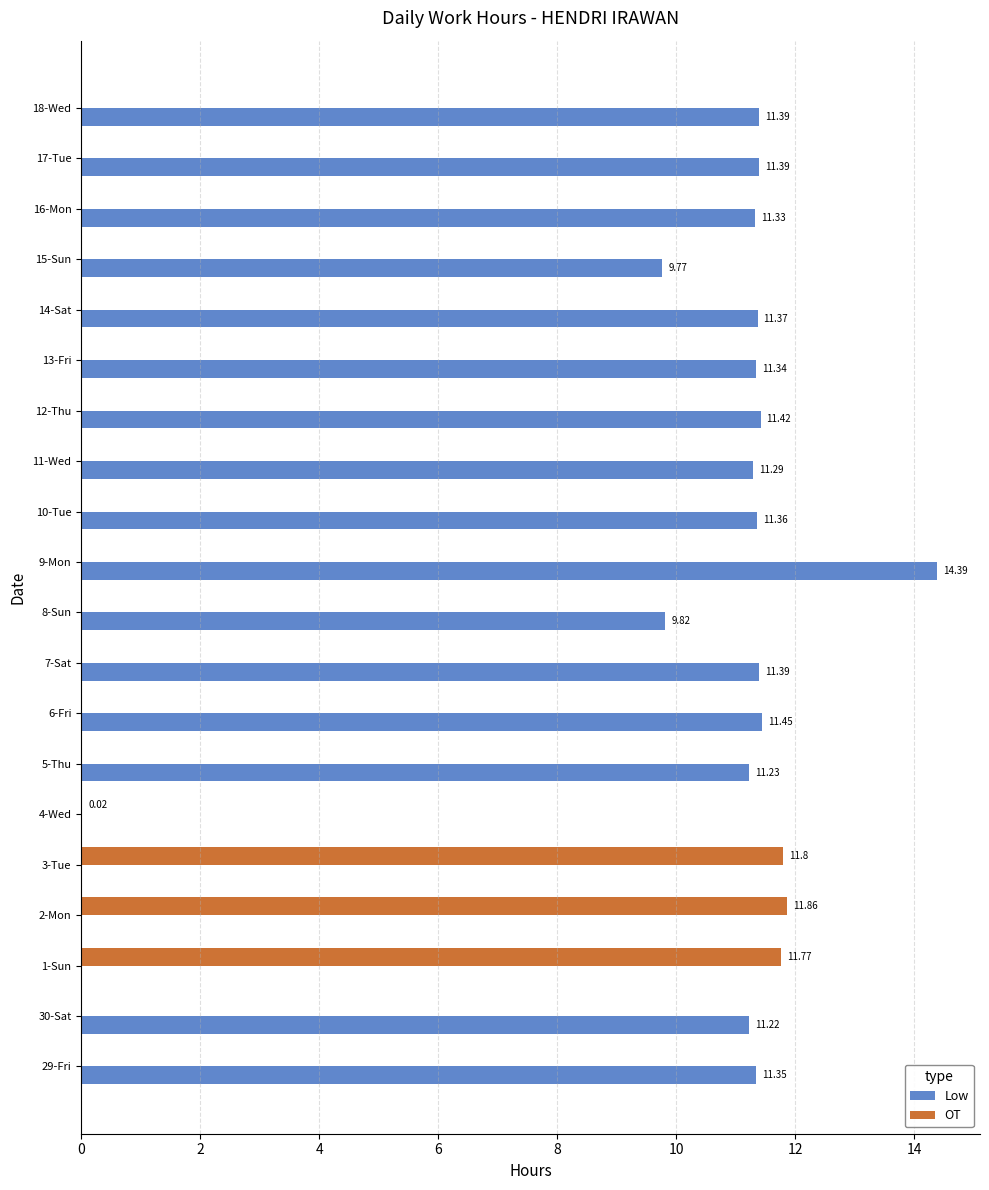

Is the value of OT at 13-Fri greater than the value of Low at 6-Fri?

No